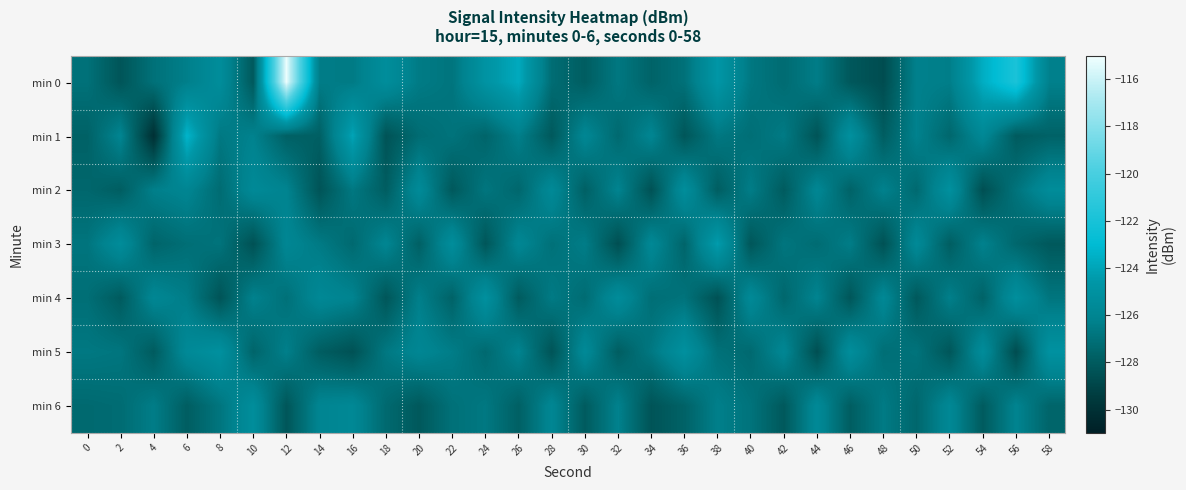

Which series has the largest range (max minus min)?

min 0